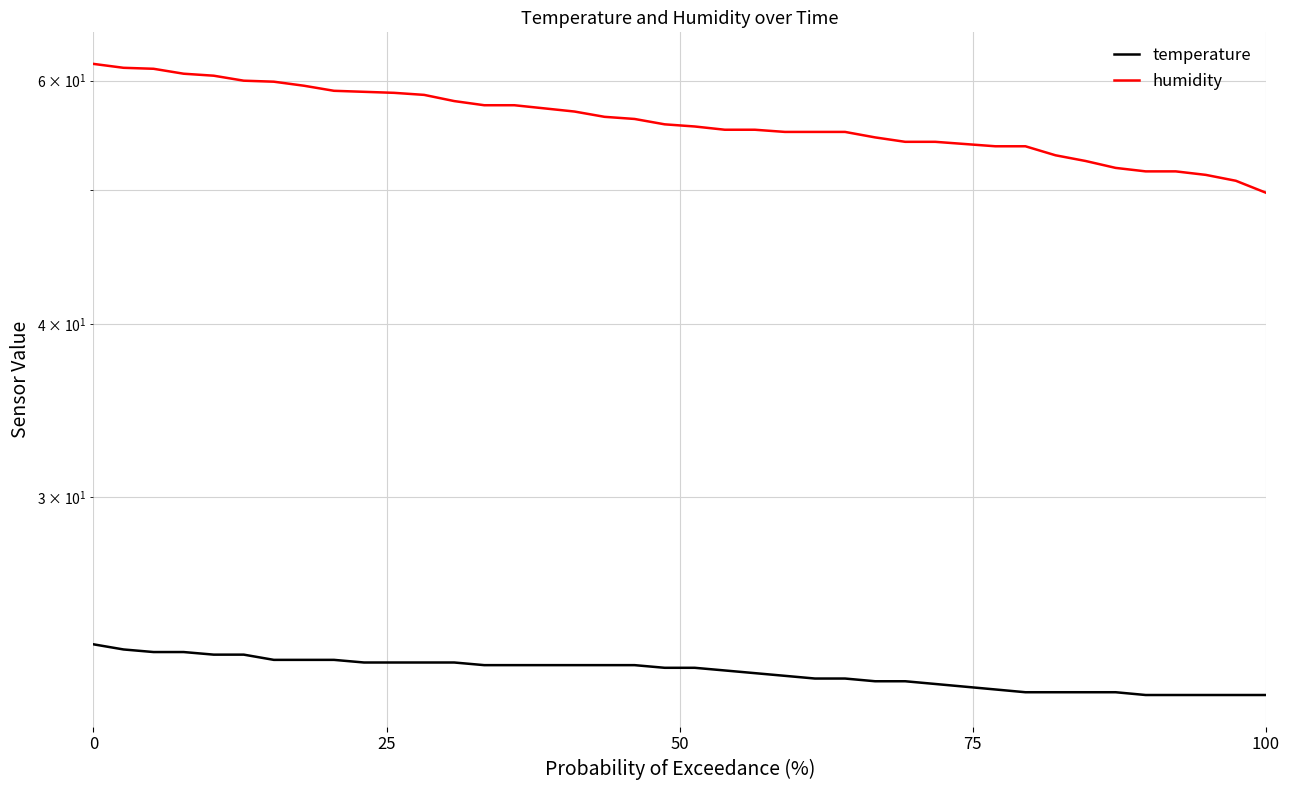

The value of humidity at 8 is 81.5. True or false?

False